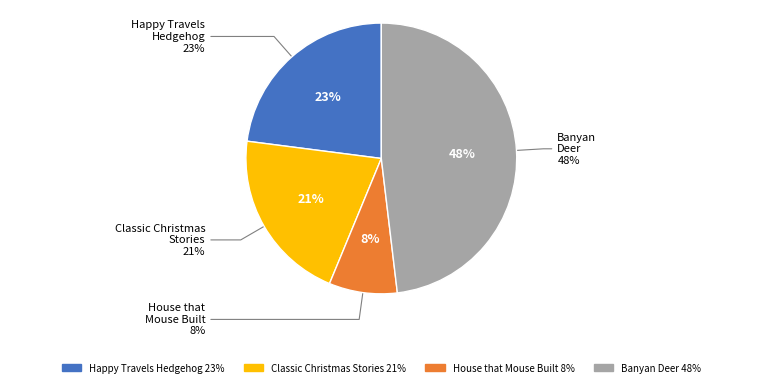

To the nearest percent, what is the difference between the largest and smallest slice percentages?

40%